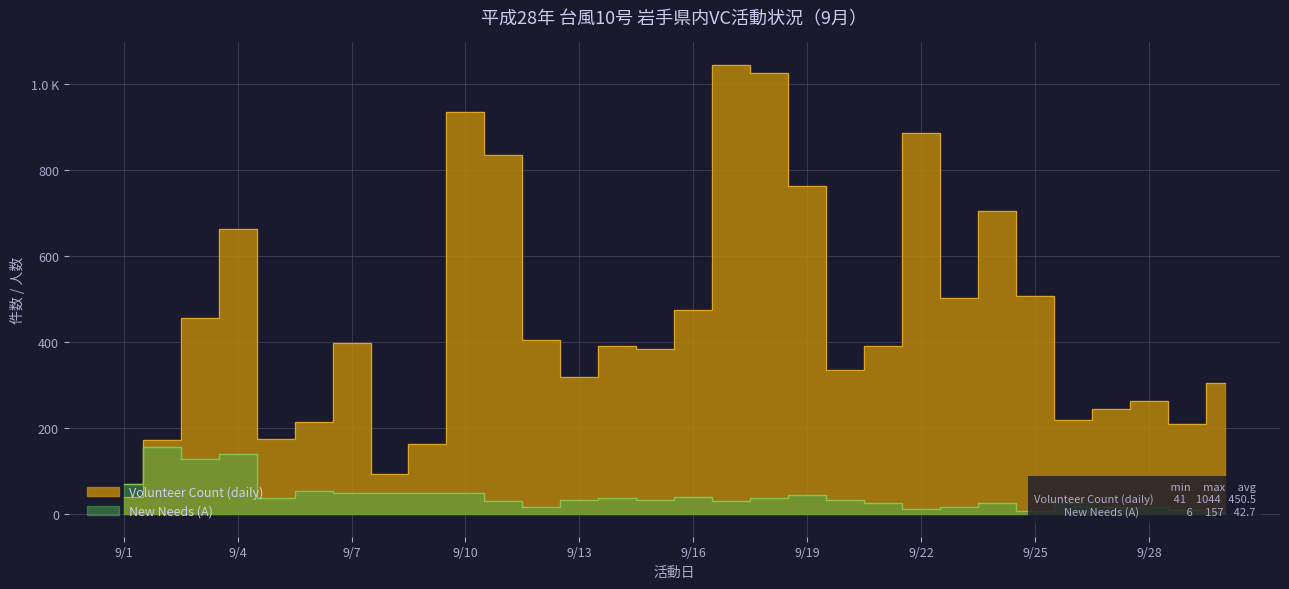

Reading left to right, what are all the values shown in this chart?

Volunteer Count (daily): 9/1=41	9/2=173	9/3=457	9/4=662	9/5=174	9/6=215	9/7=398	9/8=93	9/9=163	9/10=935	9/11=835	9/12=404	9/13=318	9/14=390	9/15=384	9/16=475	9/17=1044	9/18=1025	9/19=763	9/20=335	9/21=392	9/22=885	9/23=502	9/24=704	9/25=506	9/26=219	9/27=244	9/28=263	9/29=210	9/30=305
New Needs (A): 9/1=71	9/2=157	9/3=128	9/4=140	9/5=37	9/6=54	9/7=49	9/8=49	9/9=50	9/10=49	9/11=30	9/12=18	9/13=32	9/14=37	9/15=34	9/16=41	9/17=30	9/18=37	9/19=44	9/20=32	9/21=26	9/22=12	9/23=17	9/24=27	9/25=7	9/26=25	9/27=16	9/28=17	9/29=9	9/30=6